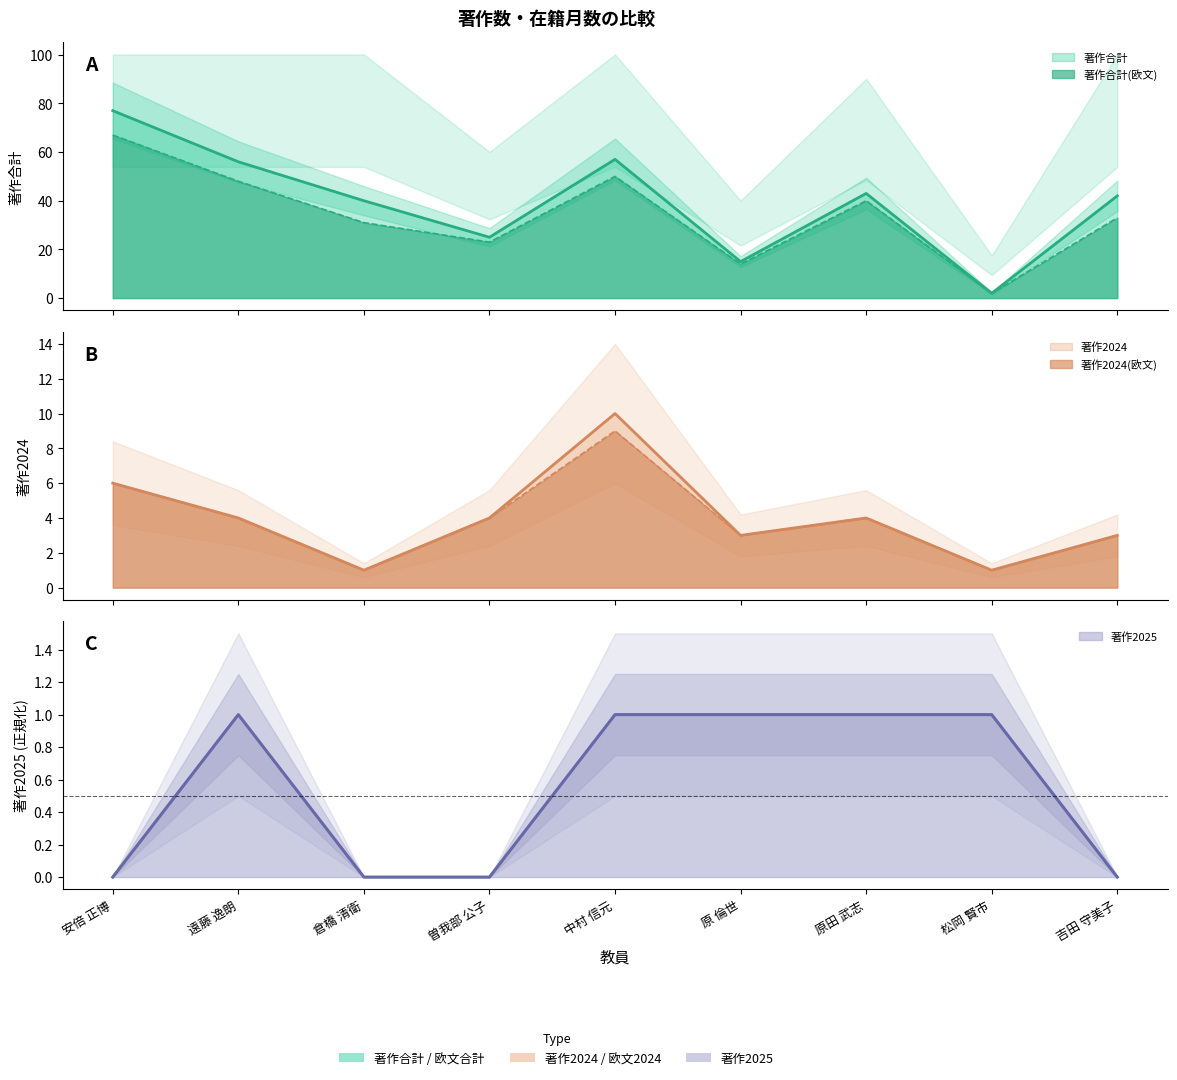

What are all the series names shown in the legend?

著作合計, 著作合計(欧文), 著作2024, 著作2024(欧文), 著作2025